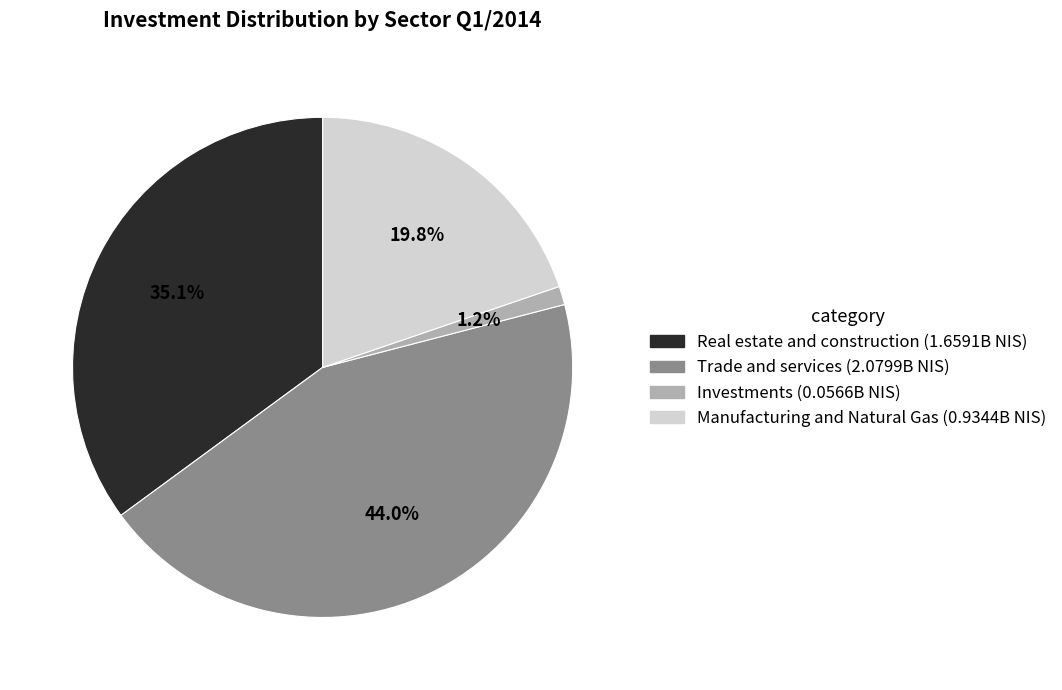

Does any single category account for the majority?

No